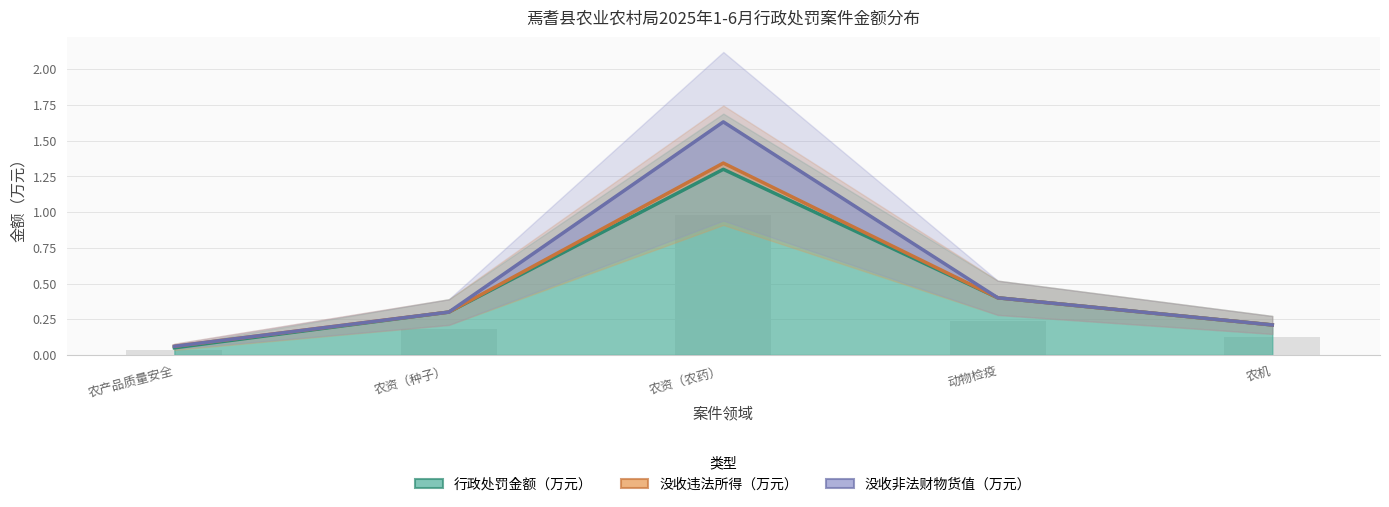

Reading left to right, what are all the values shown in this chart?

行政处罚金额（万元）: 农产品质量安全=0.1	农资（种子）=0.3	农资（农药）=1.3	动物检疫=0.4	农机=0.2
没收违法所得（万元）: 农产品质量安全=0.1	农资（种子）=0.3	农资（农药）=1.3	动物检疫=0.4	农机=0.2
没收非法财物货值（万元）: 农产品质量安全=0.1	农资（种子）=0.3	农资（农药）=1.6	动物检疫=0.4	农机=0.2